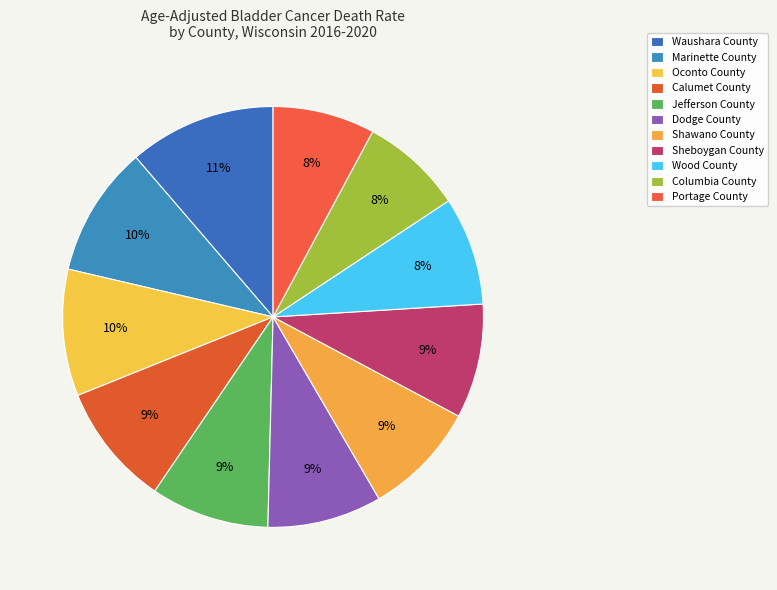

Which category has the biggest portion of the pie?

Waushara County